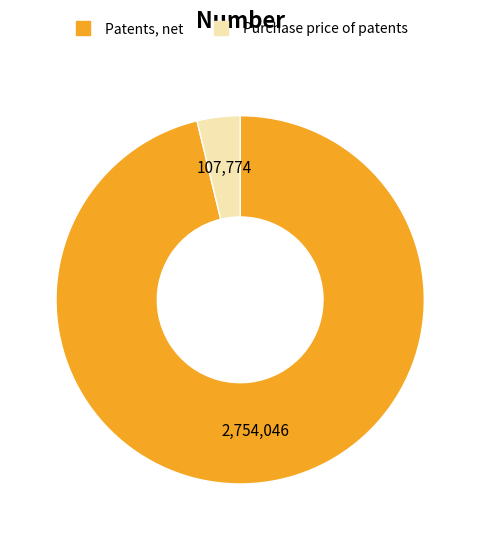

Is the sum of Patents, net and Purchase price of patents greater than half?

Yes